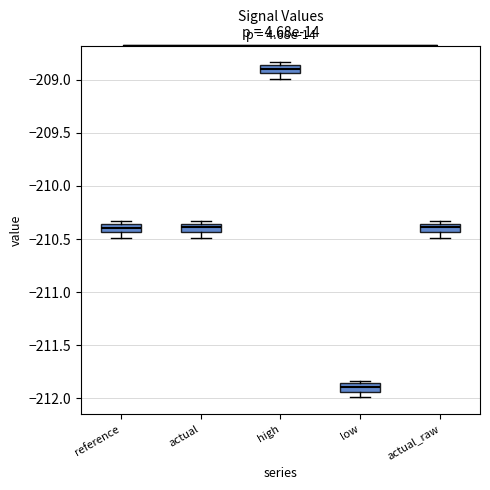

Reading left to right, read every box against the y-axis: the position of its median line, the range the box covers, and the ends of its whiskers. The values are not printed on the chart, so give them approximately, as read against the axis.

reference: median -210.40, box -210.45 to -210.35, whiskers -210.50 to -210.35 (just above the box's upper edge)
actual: median -210.40, box -210.45 to -210.35, whiskers -210.50 to -210.35 (just above the box's upper edge)
high: median -208.90, box -208.95 to -208.85, whiskers -209.00 to -208.85 (just above the box's upper edge)
low: median -211.90, box -211.95 to -211.85, whiskers -212.00 to -211.85 (just above the box's upper edge)
actual_raw: median -210.40, box -210.45 to -210.35, whiskers -210.50 to -210.35 (just above the box's upper edge)